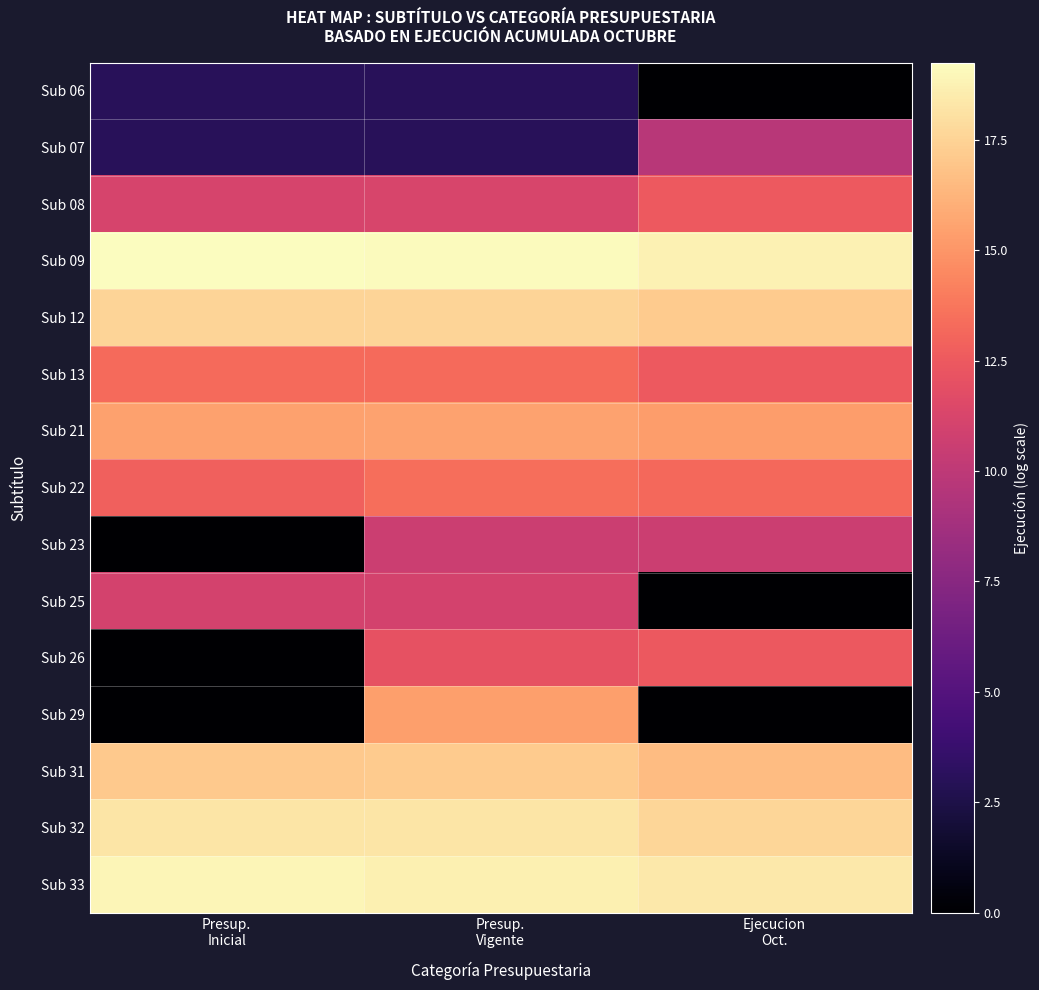

What is the total value across all series at Presup.
Vigente?

199.3